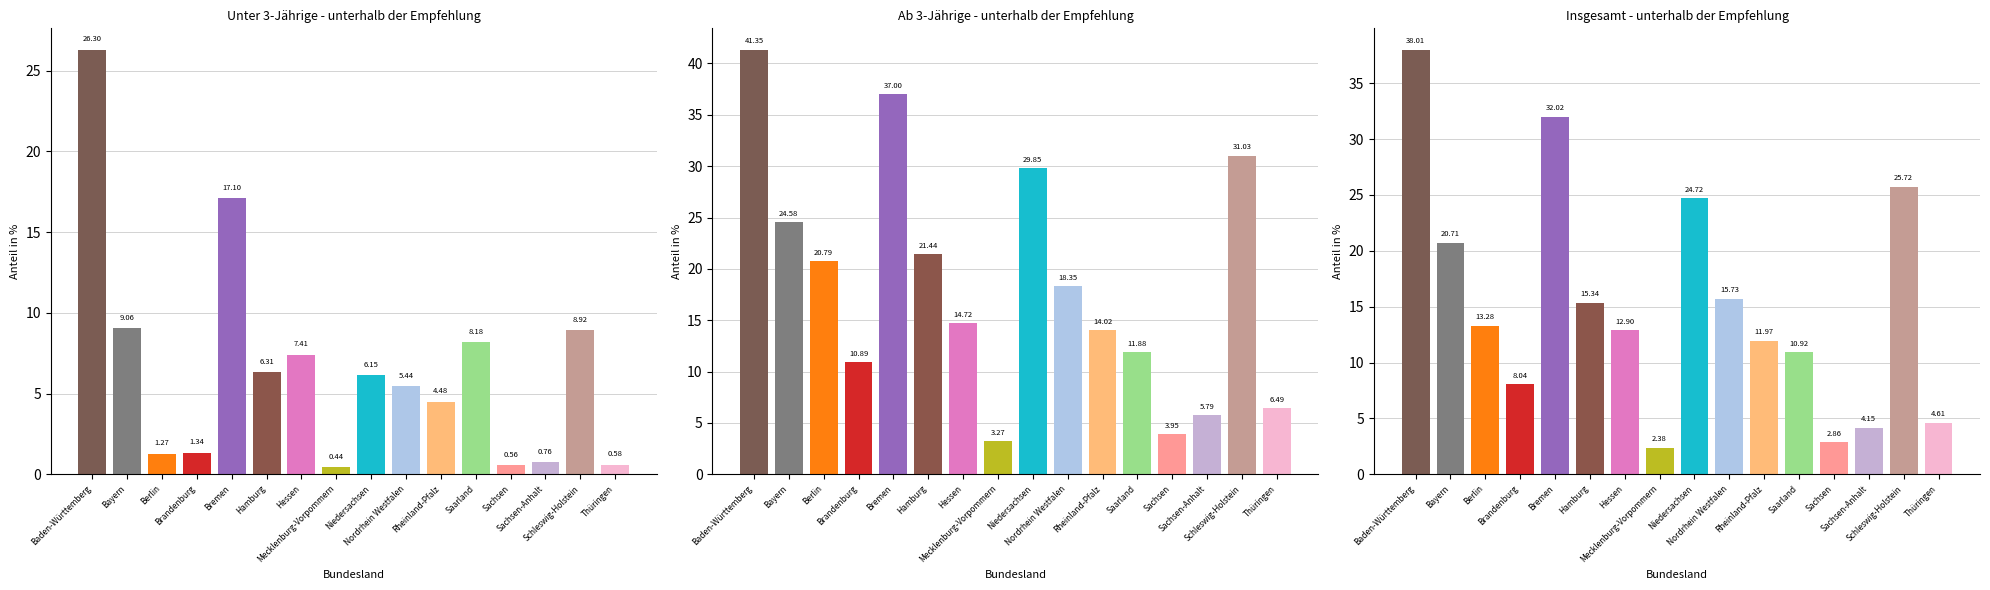

At which category is the sum across all series the highest?

Baden-Württemberg